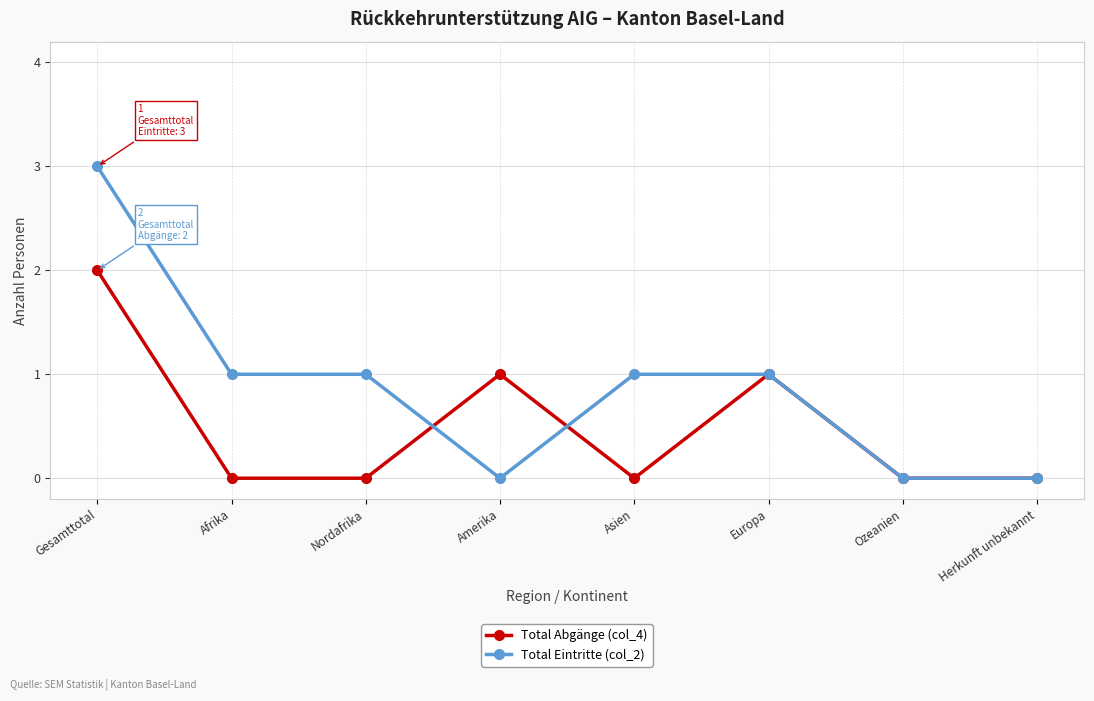

Reading left to right, list all the values displayed in this chart.

Total Abgänge (col_4): Gesamttotal=2	Afrika=0	Nordafrika=0	Amerika=1	Asien=0	Europa=1	Ozeanien=0	Herkunft unbekannt=0
Total Eintritte (col_2): Gesamttotal=3	Afrika=1	Nordafrika=1	Amerika=0	Asien=1	Europa=1	Ozeanien=0	Herkunft unbekannt=0